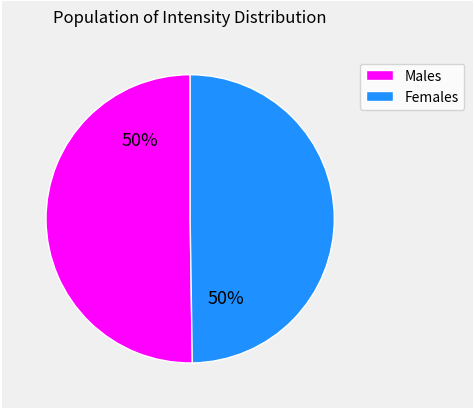

To the nearest percent, what is the average slice percentage?

50%